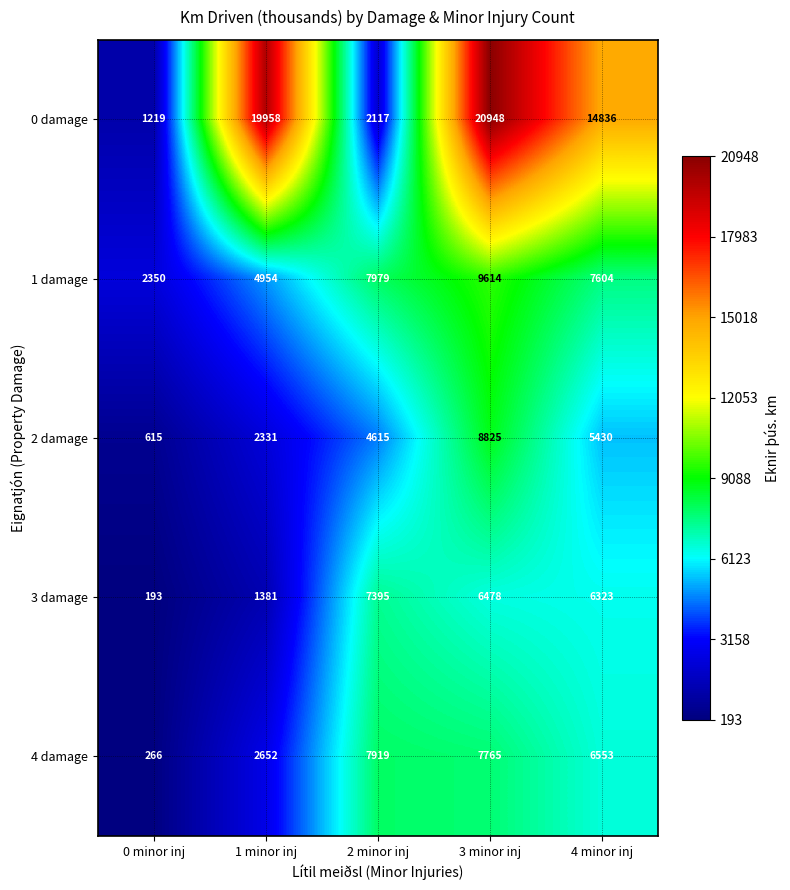

Reading left to right, extract all data points from this chart.

0 damage: 1219	19958	2117	20948	14836
1 damage: 2350	4954	7979	9614	7604
2 damage: 615	2331	4615	8825	5430
3 damage: 193	1381	7395	6478	6323
4 damage: 266	2652	7919	7765	6553